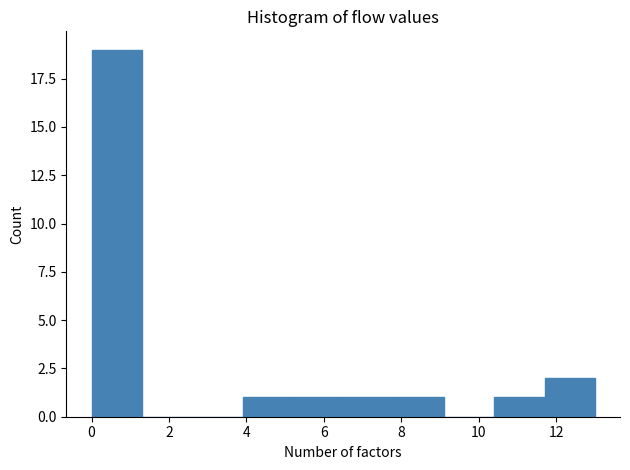

Reading left to right, transcribe this chart: for each bar, give the range it covers on the x-axis and its height. Neither the bar edges nor the heights are printed on the chart, so give them approximately, as read against the axes.

0.0 to 1.3: 19
1.3 to 2.6: 0
2.6 to 3.9: 0
3.9 to 5.2: 1
5.2 to 6.5: 1
6.5 to 7.8: 1
7.8 to 9.1: 1
9.1 to 10.4: 0
10.4 to 11.7: 1
11.7 to 13.0: 2